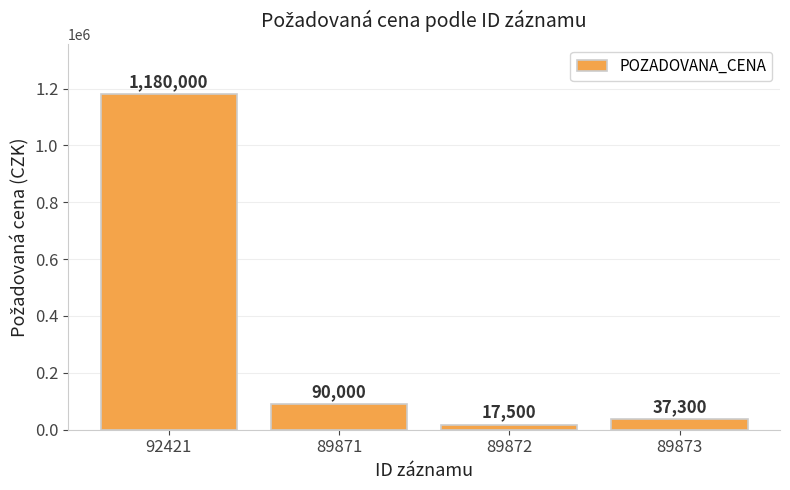

List the labels in order of value, largest first.

92421, 89871, 89873, 89872